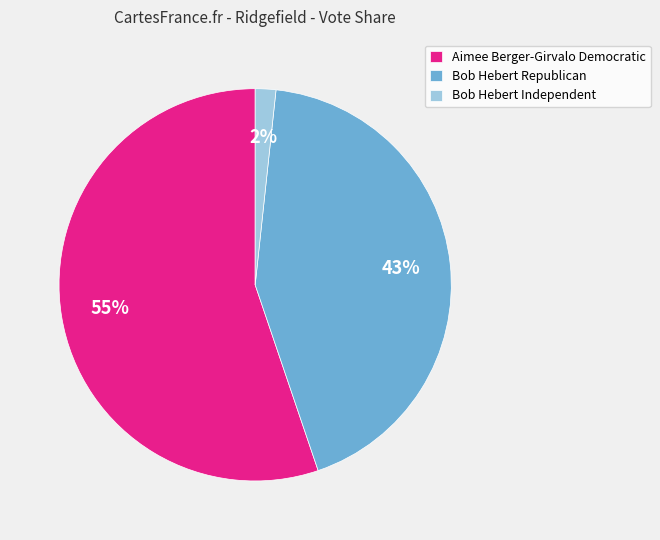

What percentage is the Aimee Berger-Girvalo Democratic slice, to the nearest percent?

55%